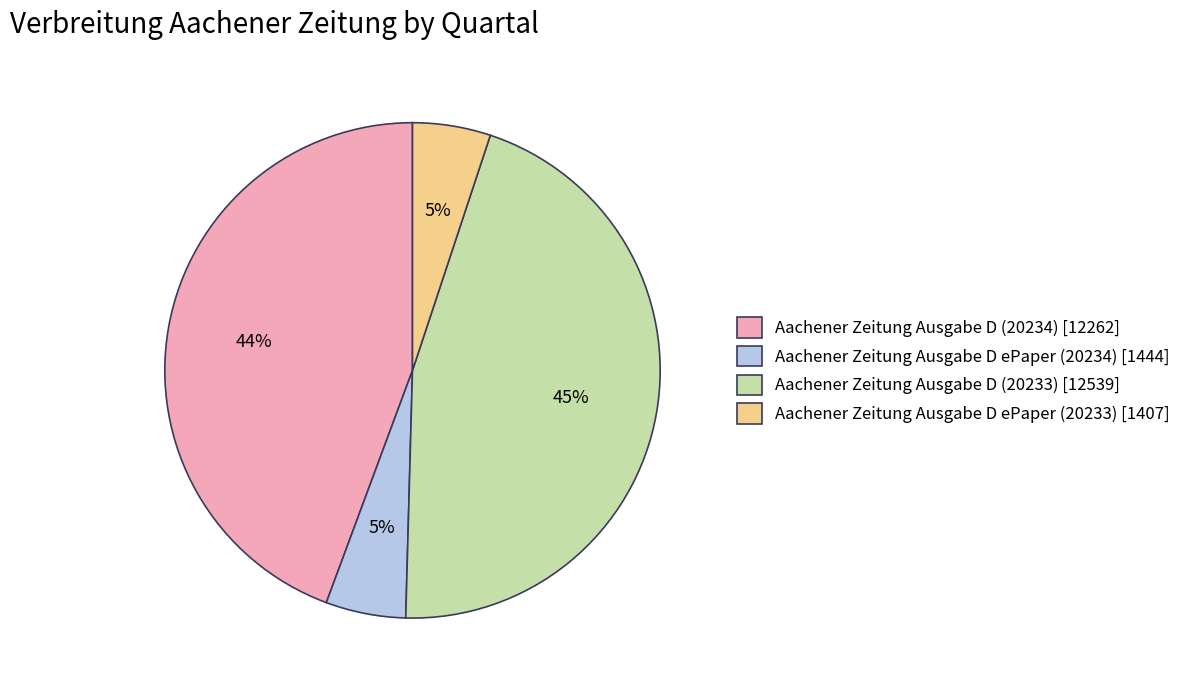

Is Aachener Zeitung Ausgabe D (20233) the majority of the pie?

No